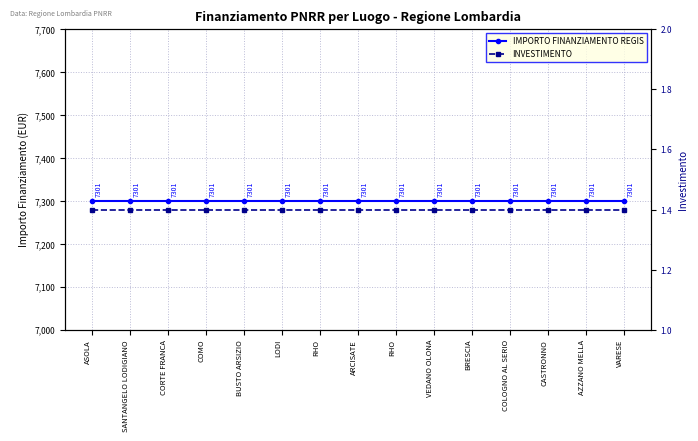

What is the difference between the highest and lowest values at ARCISATE?

7299.6